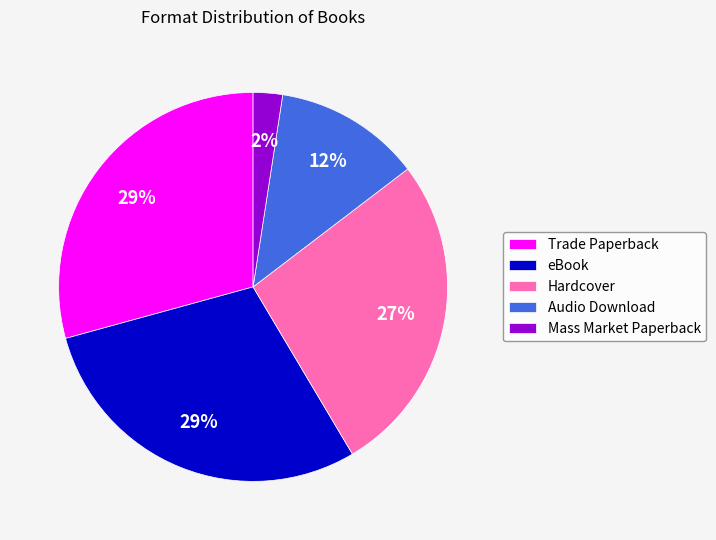

True or false: Mass Market Paperback accounts for 16% of the total.

False